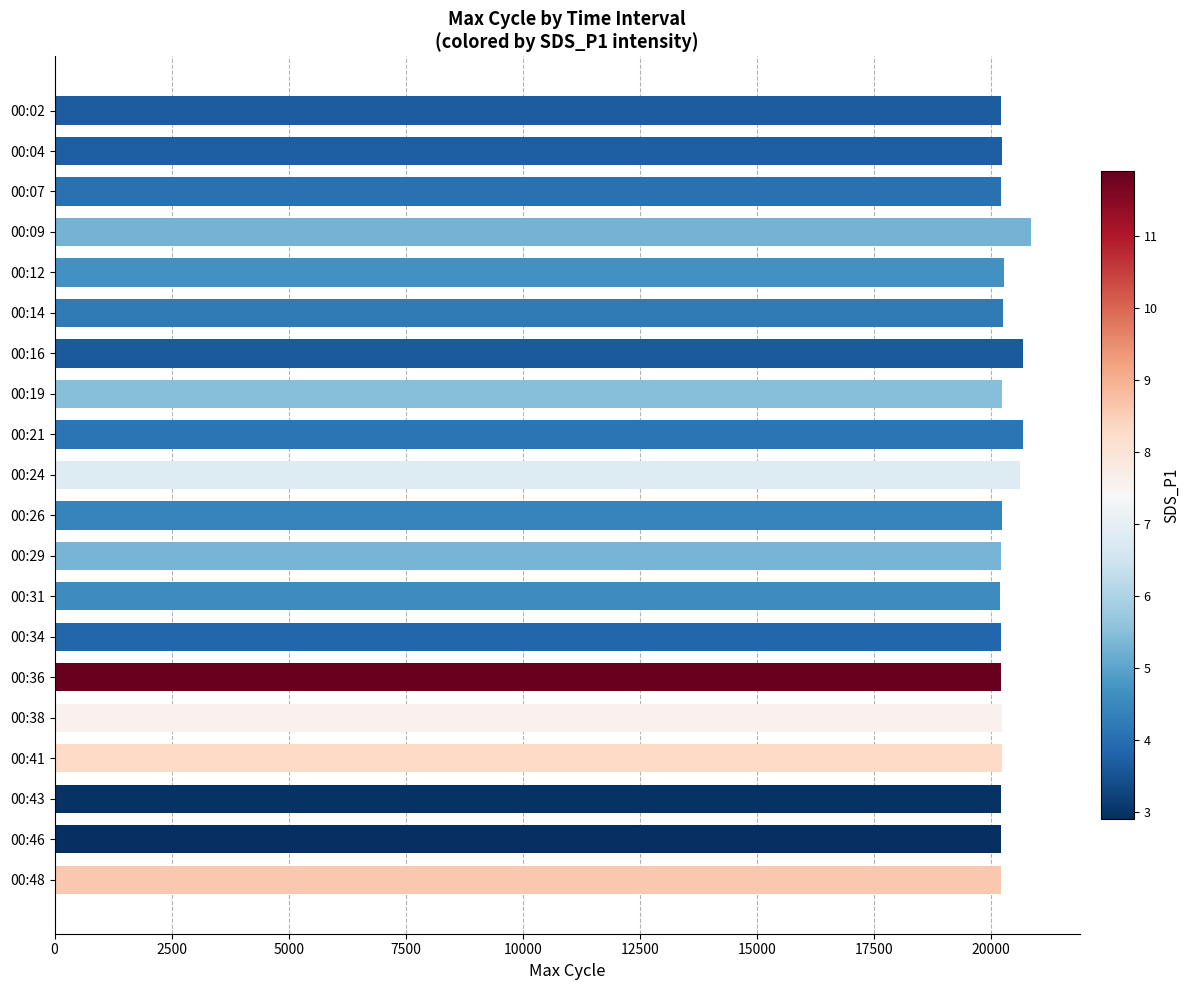

What is the value of the 5th bar from the top?

20283